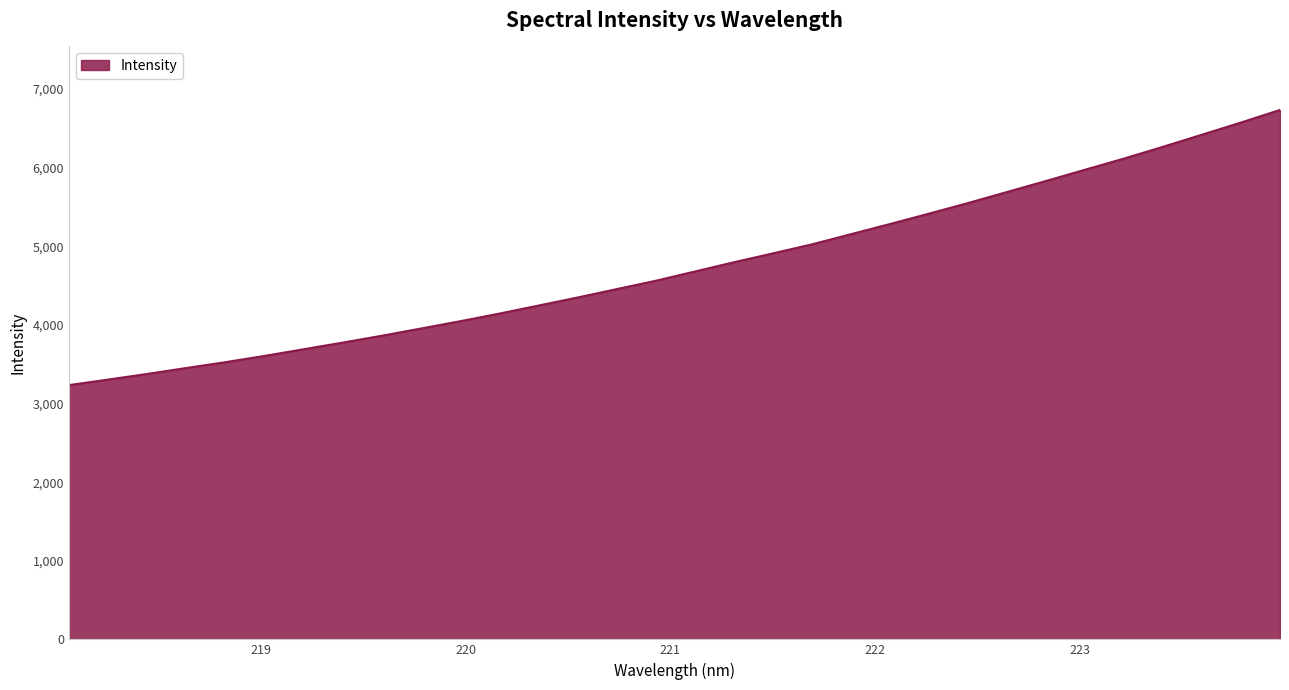

What is the average value?

4749.8